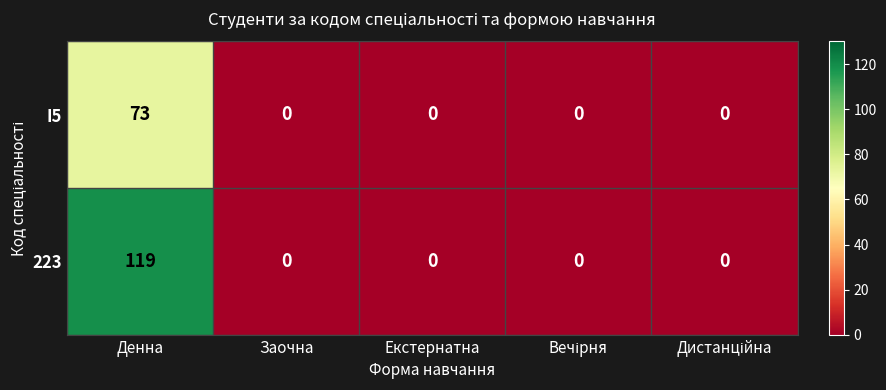

Count the number of categories in the chart.

5